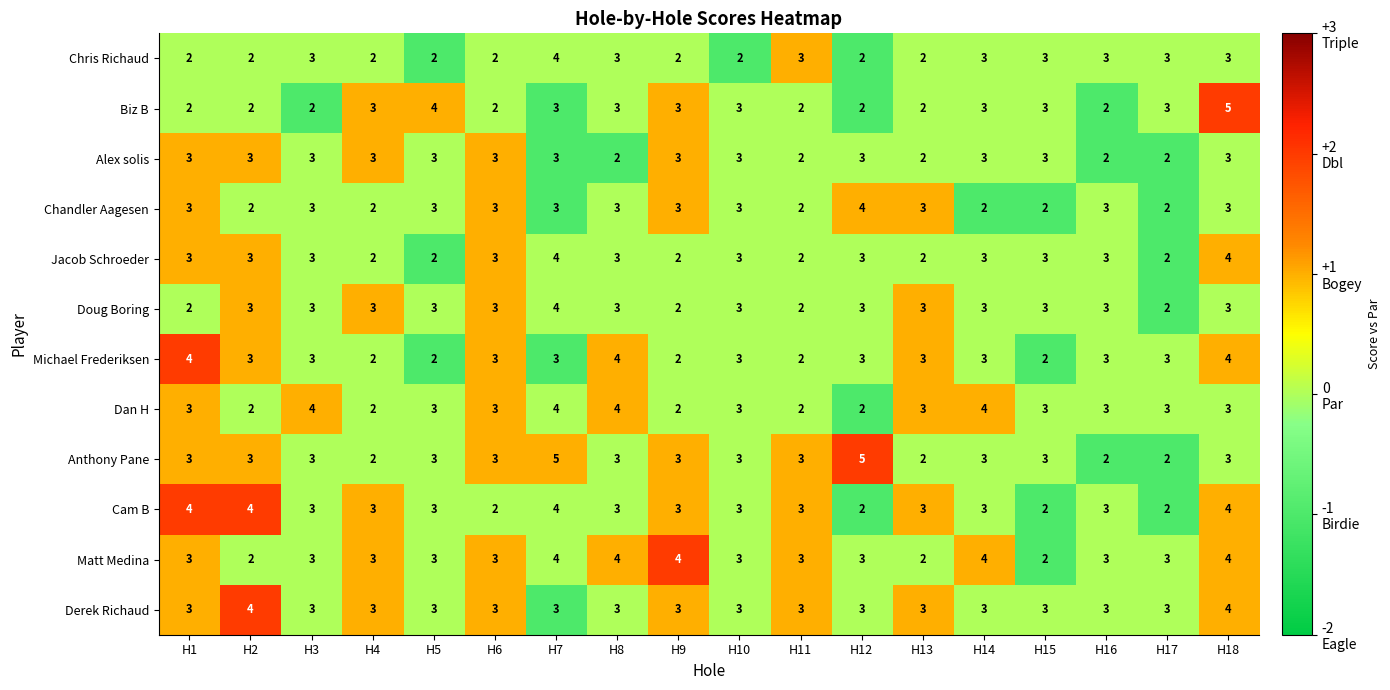

What is the maximum value shown in the chart?

5